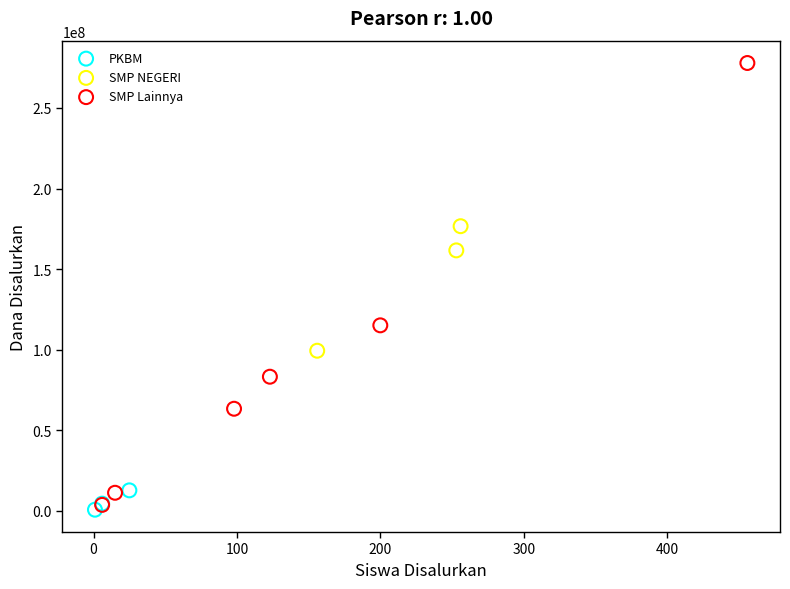

Which series contains the highest Y value?

SMP Lainnya